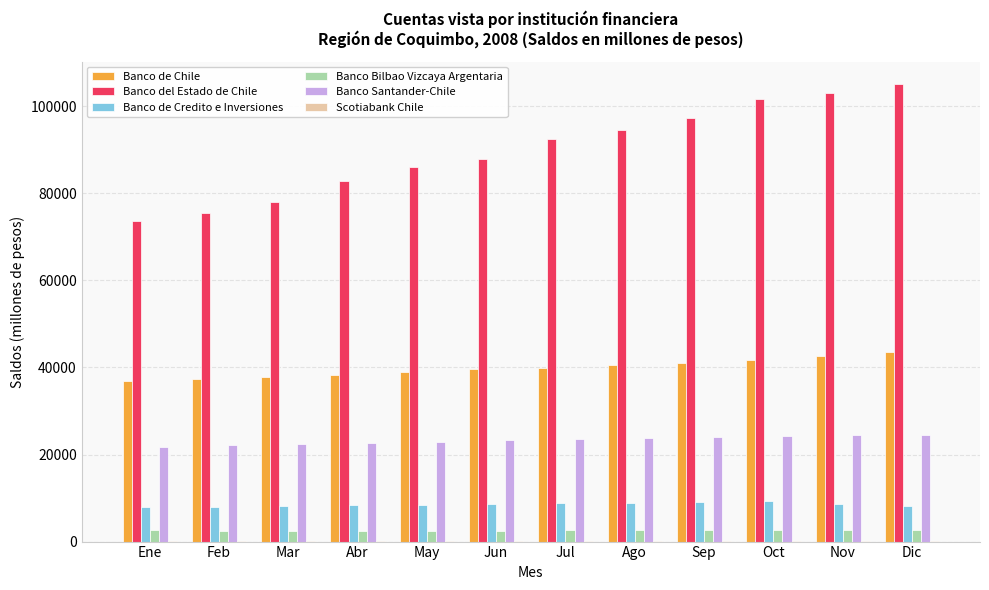

What is the sum of all Banco de Chile values?

477914.0